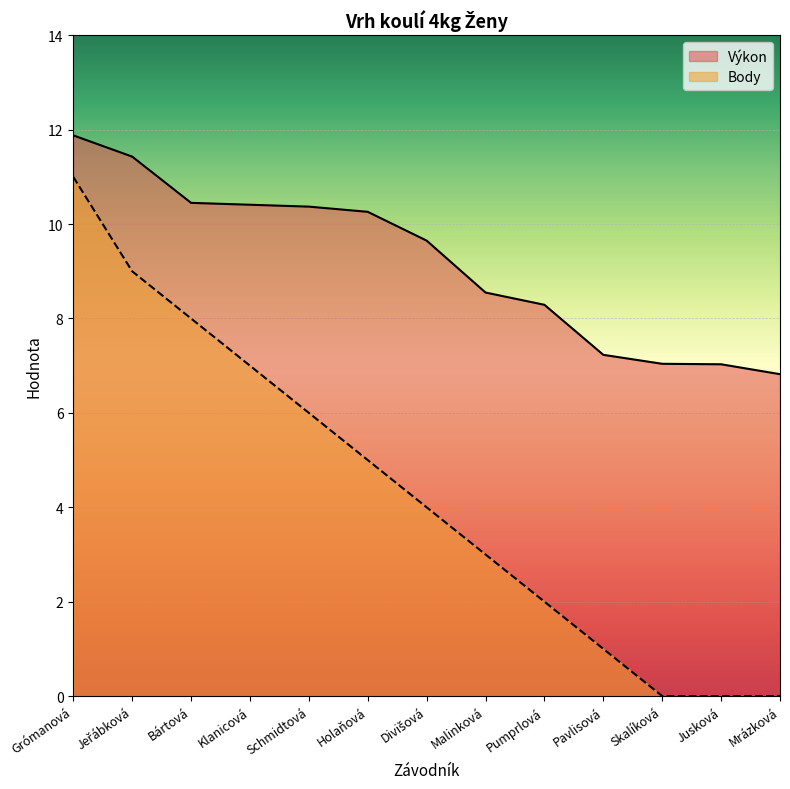

How many data points in Výkon are less than 9?

6